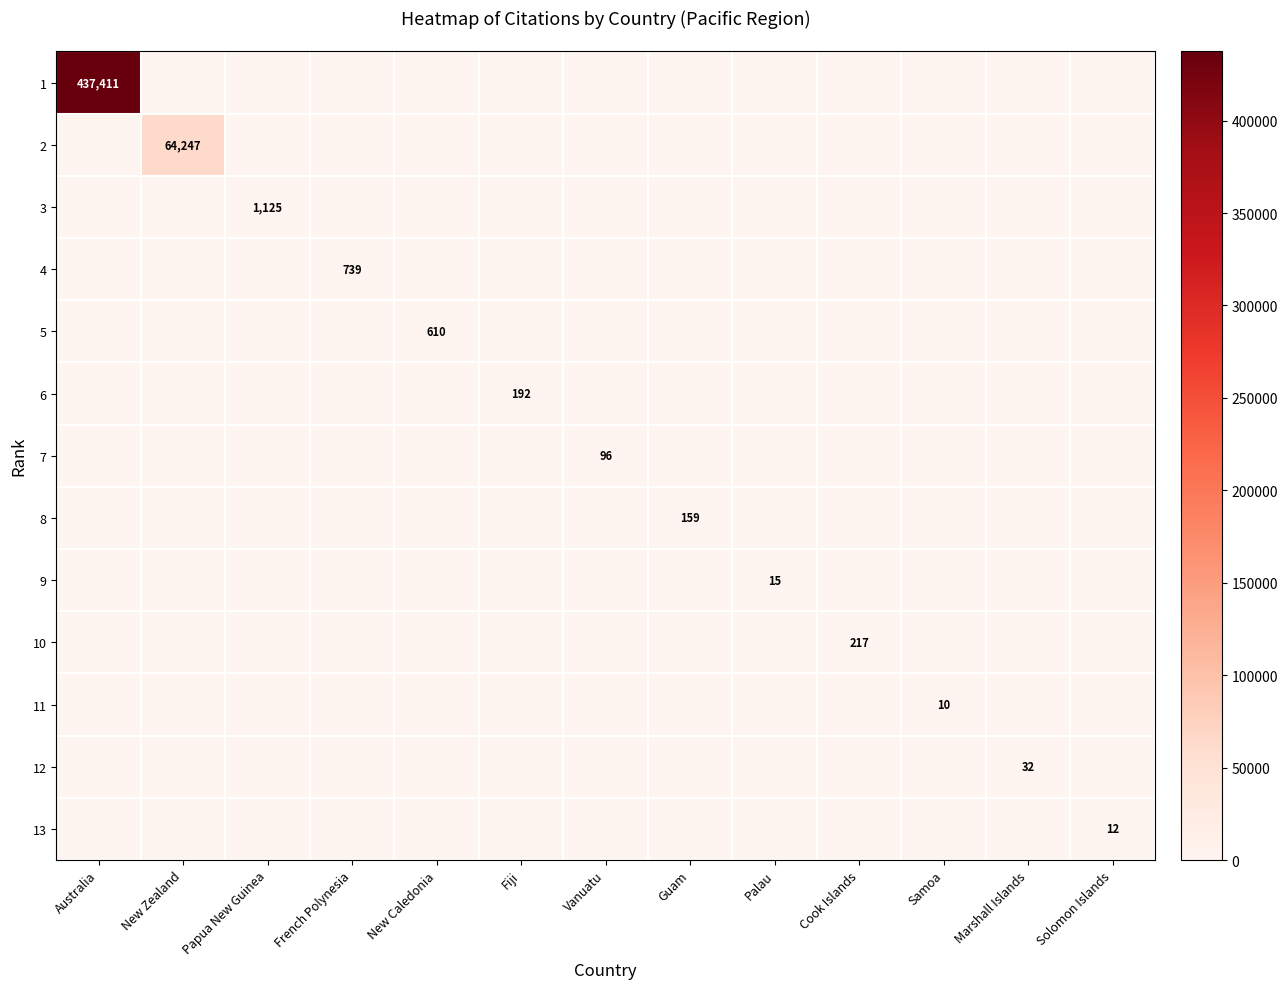

Is the value of 11 at Marshall Islands greater than the value of 5 at New Caledonia?

No